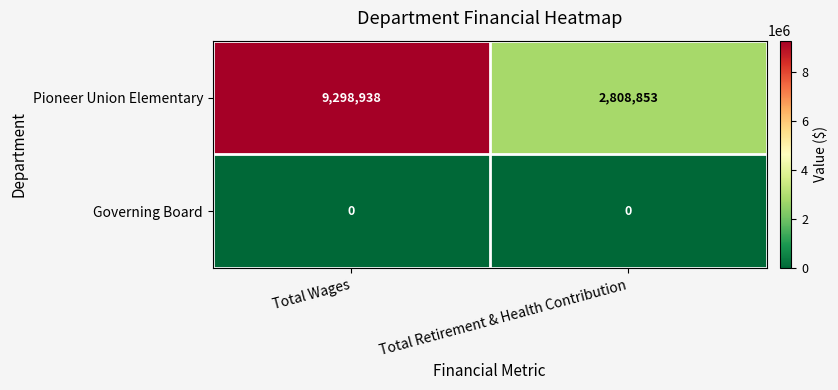

Where is Pioneer Union Elementary nearest to the value 6053895?

Total Retirement & Health Contribution